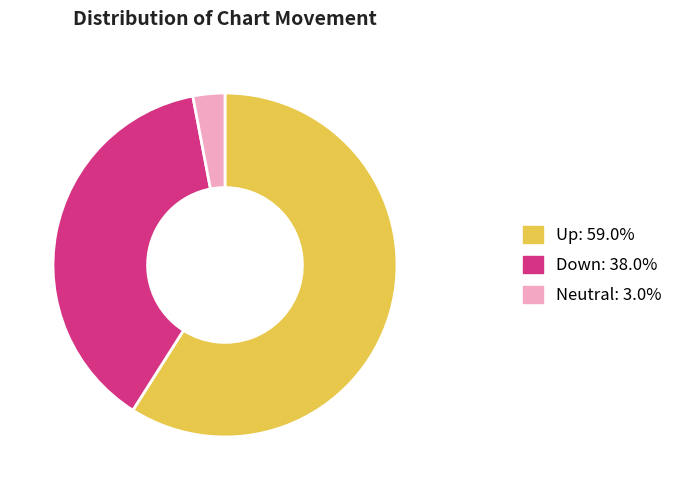

Is there any slice that represents more than half of the pie?

Yes